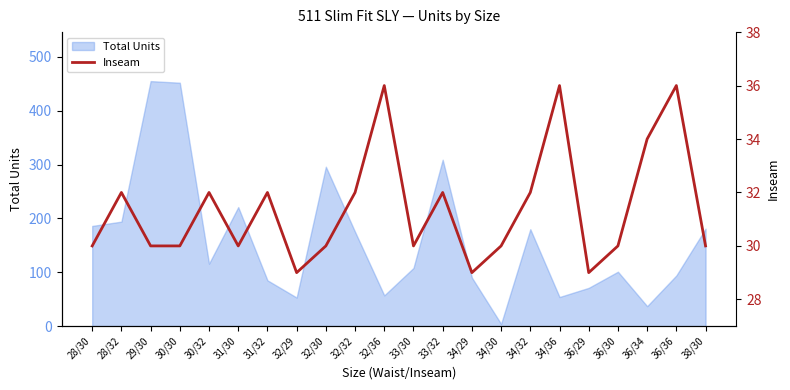

Reading left to right, what are all the values shown in this chart?

28/30=30	28/32=32	29/30=30	30/30=30	30/32=32	31/30=30	31/32=32	32/29=29	32/30=30	32/32=32	32/36=36	33/30=30	33/32=32	34/29=29	34/30=30	34/32=32	34/36=36	36/29=29	36/30=30	36/34=34	36/36=36	38/30=30